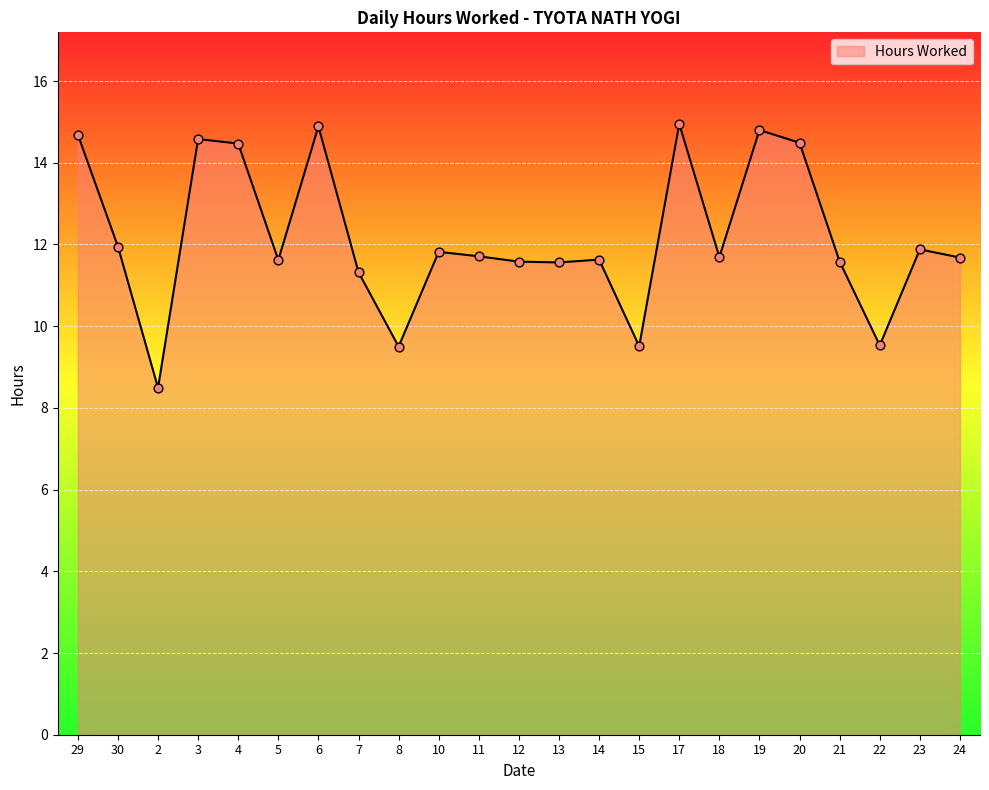

What is the change in value from 29 to 2?

-6.2